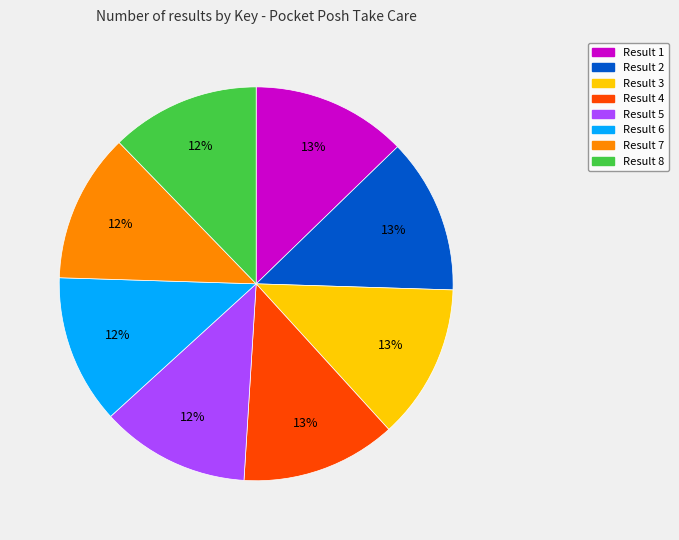

To the nearest percent, what is the average slice percentage?

12%